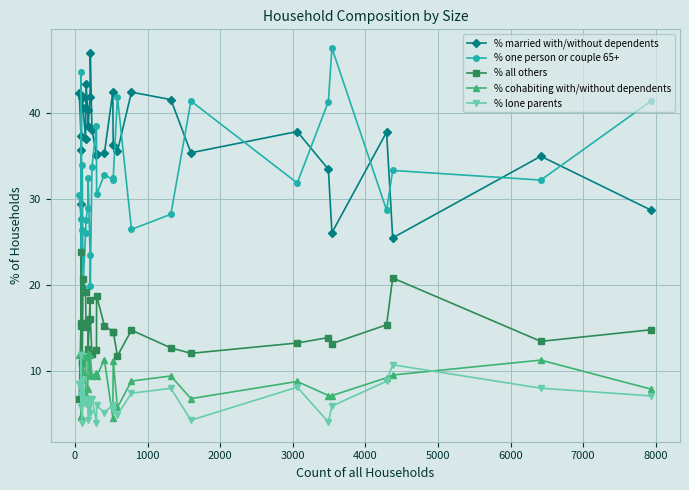

At how many categories does at least one series exceed 27?

30